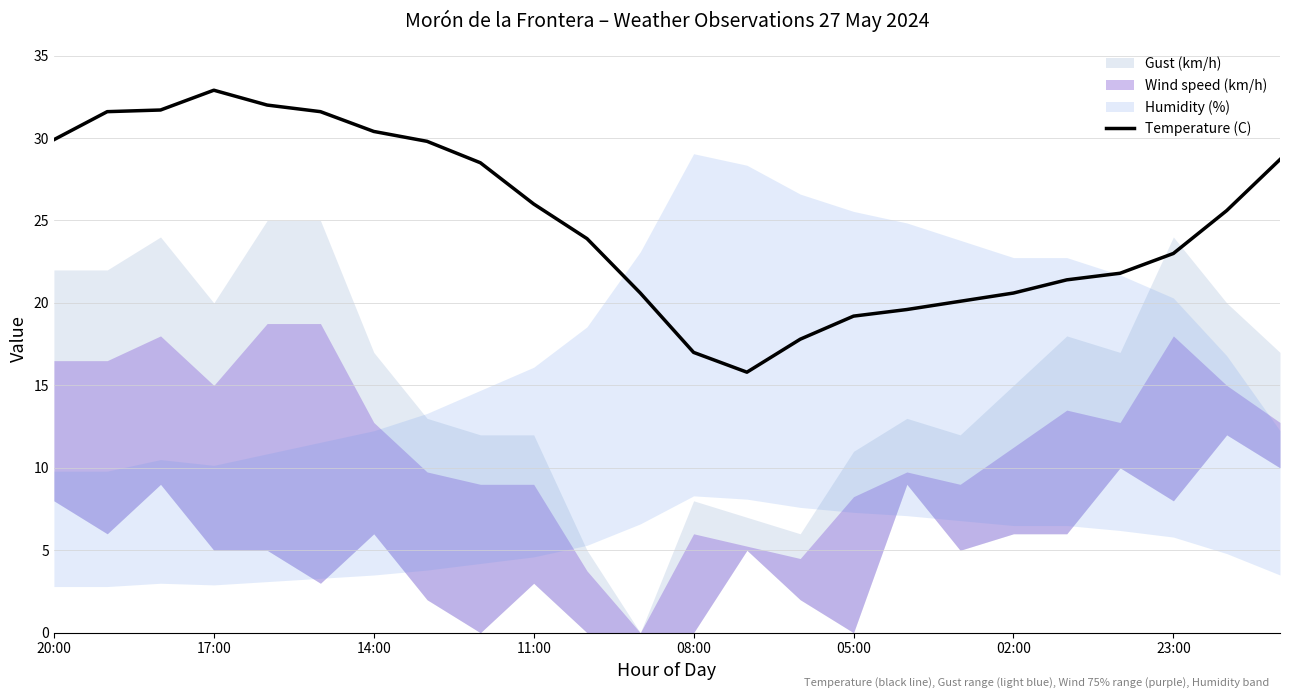

Which category has the highest value in the Temperature (C) series?

17:00